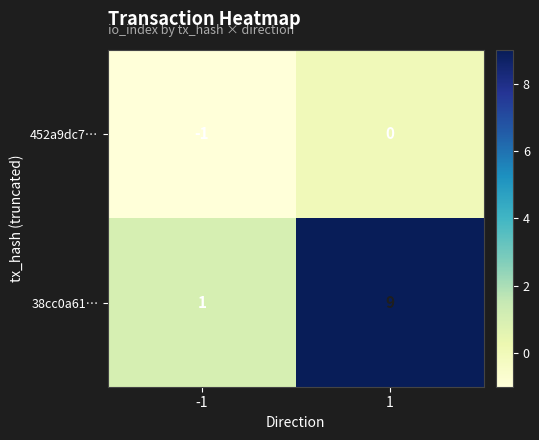

The value of 452a9dc7… at 1 is 1. True or false?

False